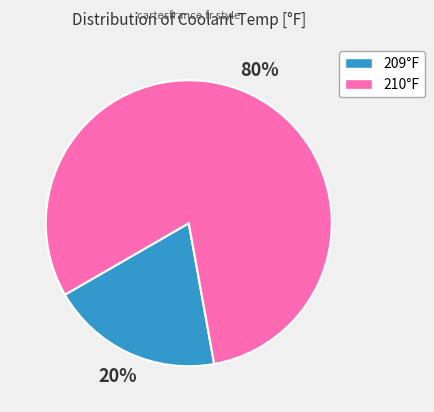

How many segments does this pie chart have?

2